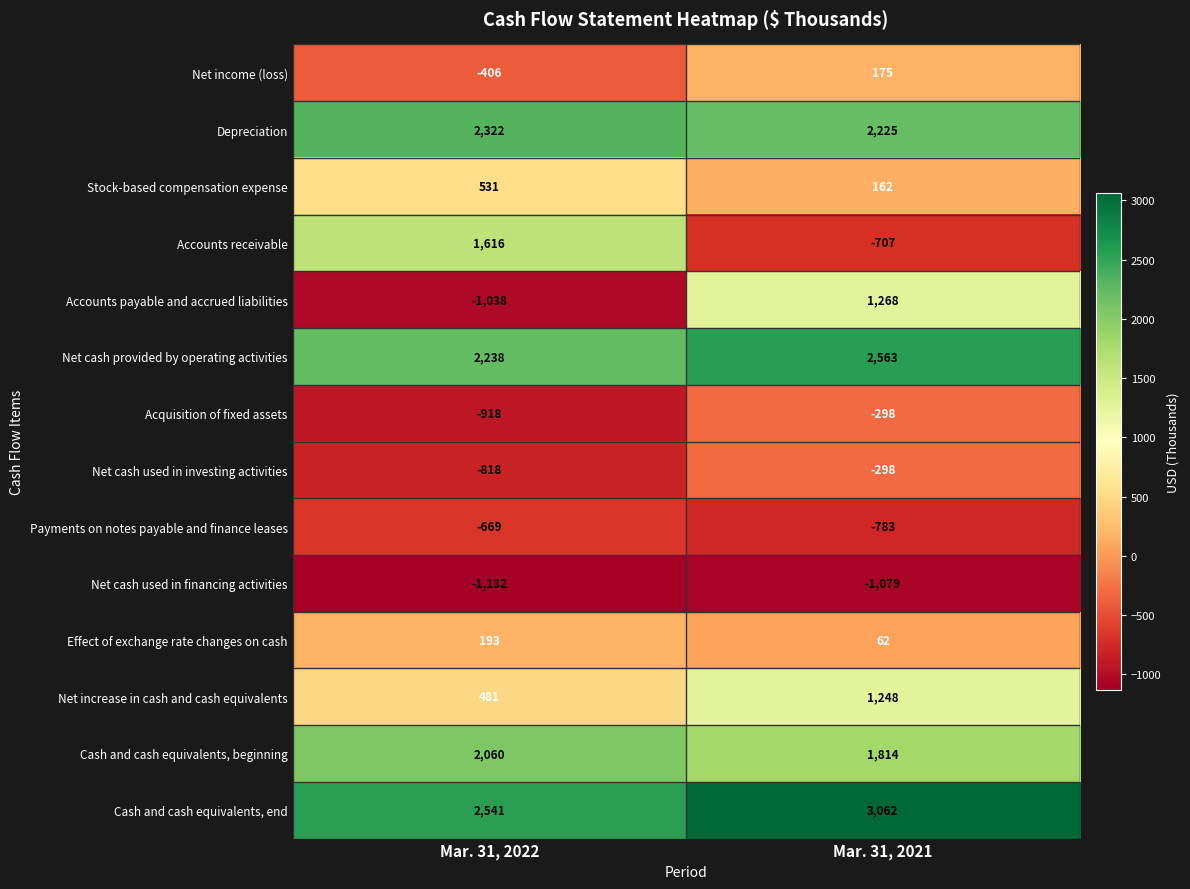

What is the difference between the maximum and minimum values in the Net income (loss) series?

581